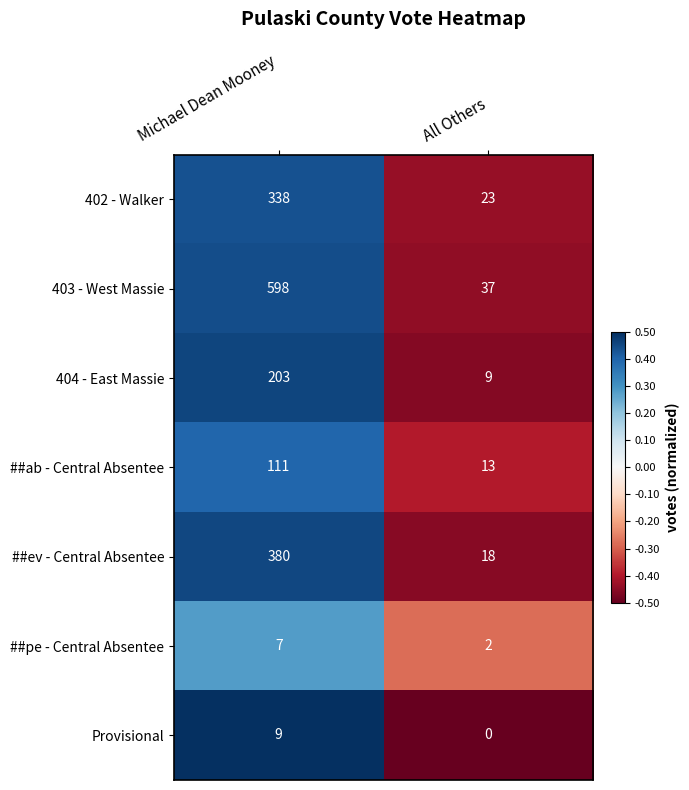

List the labels in order of ##ev - Central Absentee value, smallest first.

All Others, Michael Dean Mooney